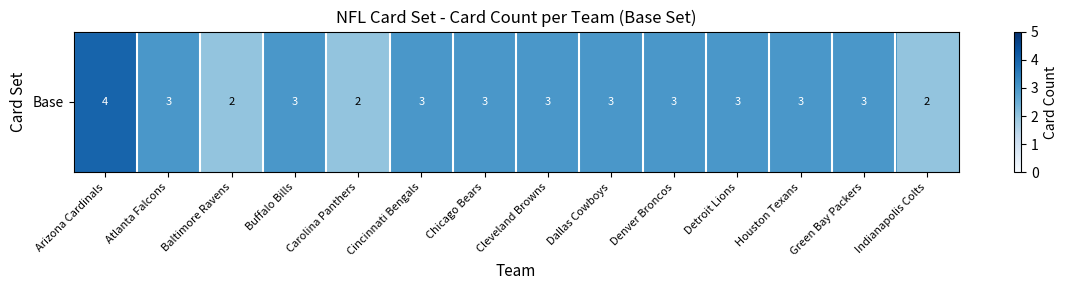

Reading left to right, list all the values displayed in this chart.

4	3	2	3	2	3	3	3	3	3	3	3	3	2